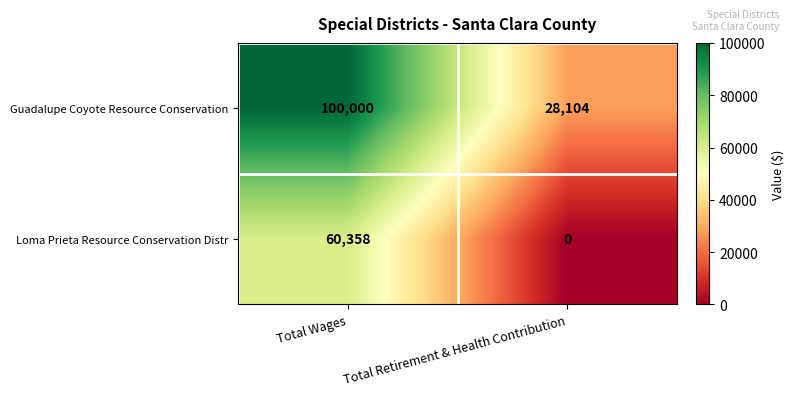

Which series has the largest total across all categories?

Guadalupe Coyote Resource Conservation